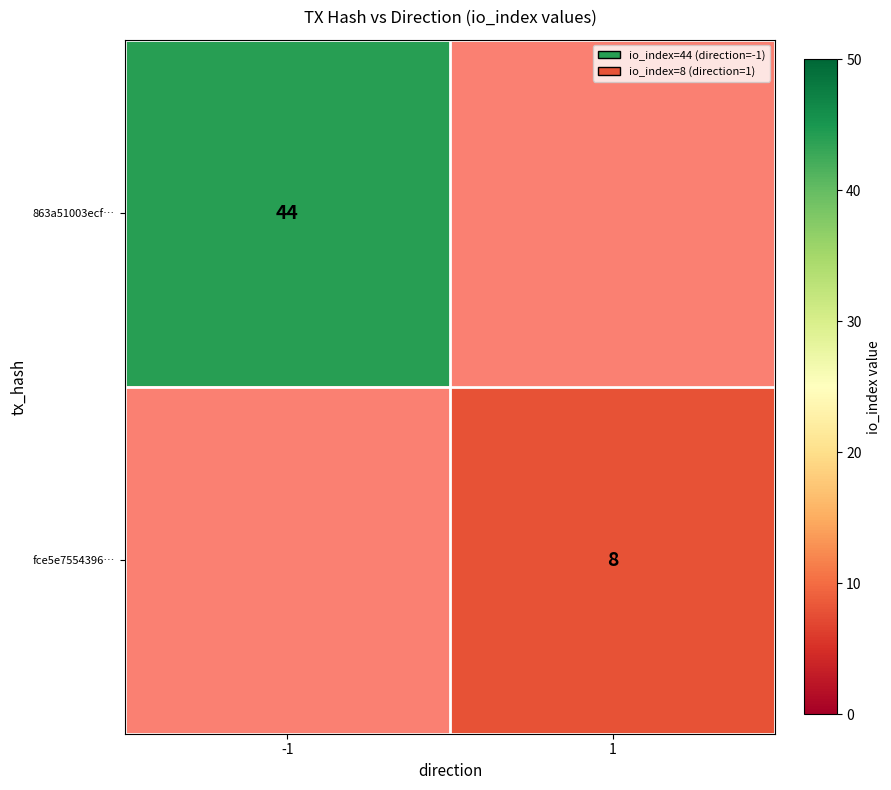

Is the value of 863a51003ecf… at -1 greater than the value of fce5e7554396… at 1?

Yes